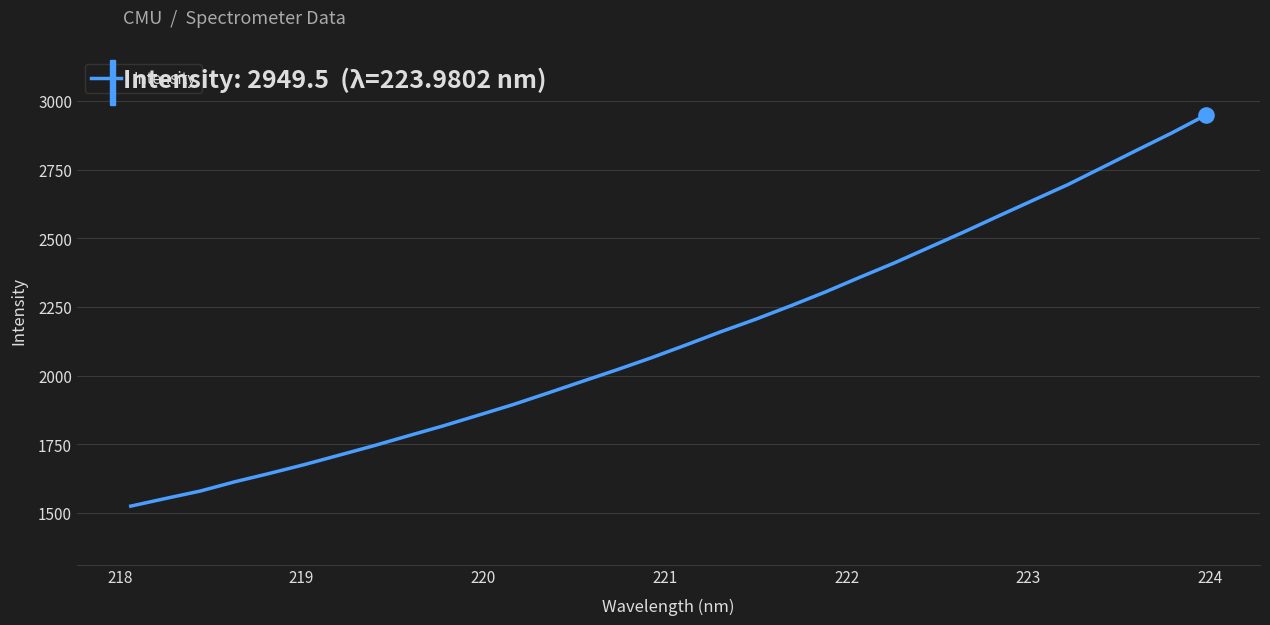

What is the difference between the maximum and minimum values?

1425.1